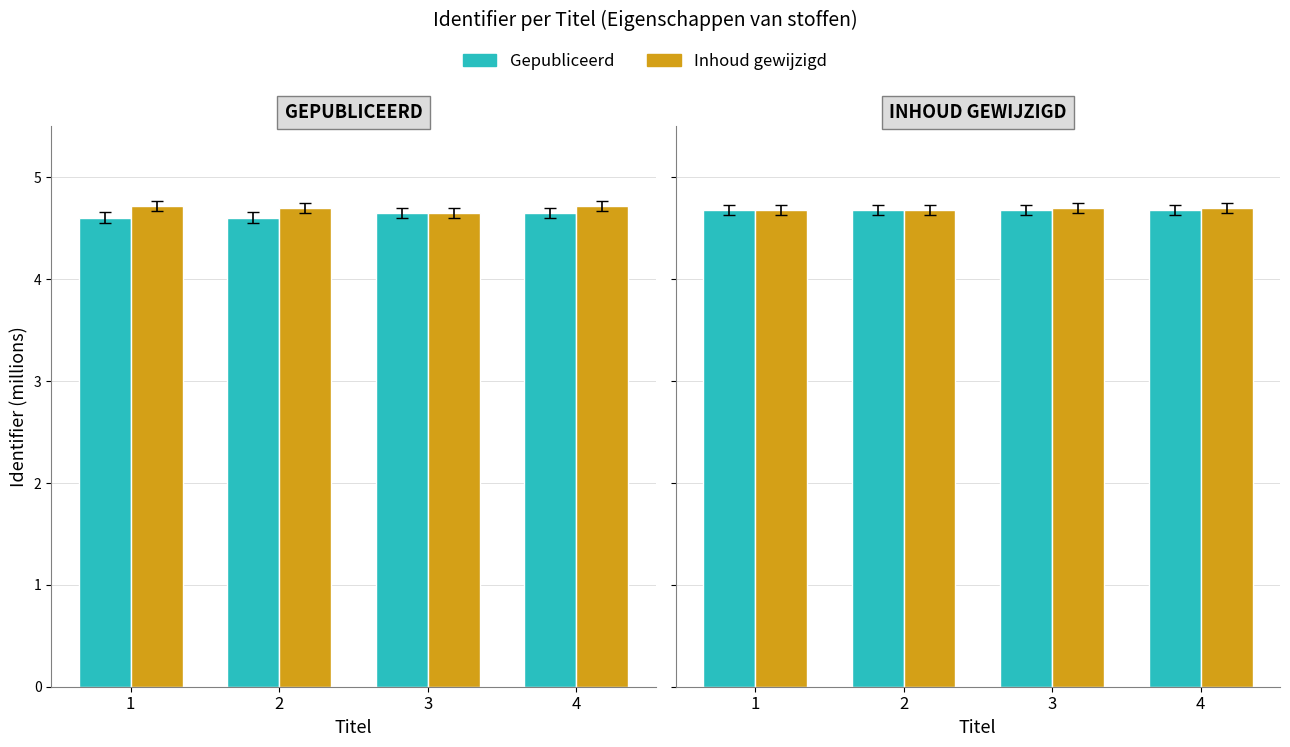

Which series has the largest total across all categories?

Inhoud gewijzigd